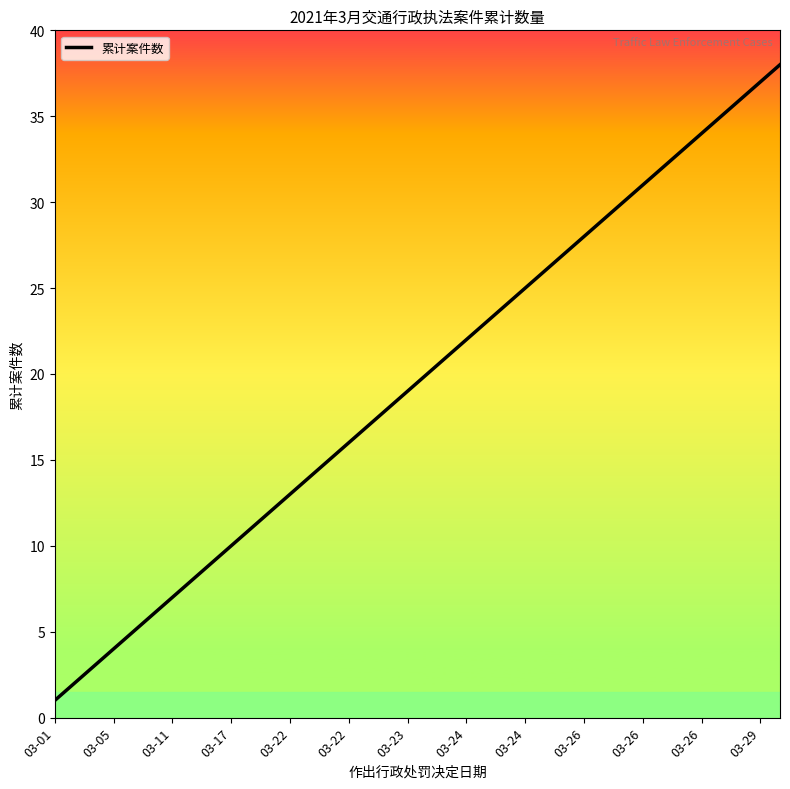

What is the maximum value shown in the chart?

38